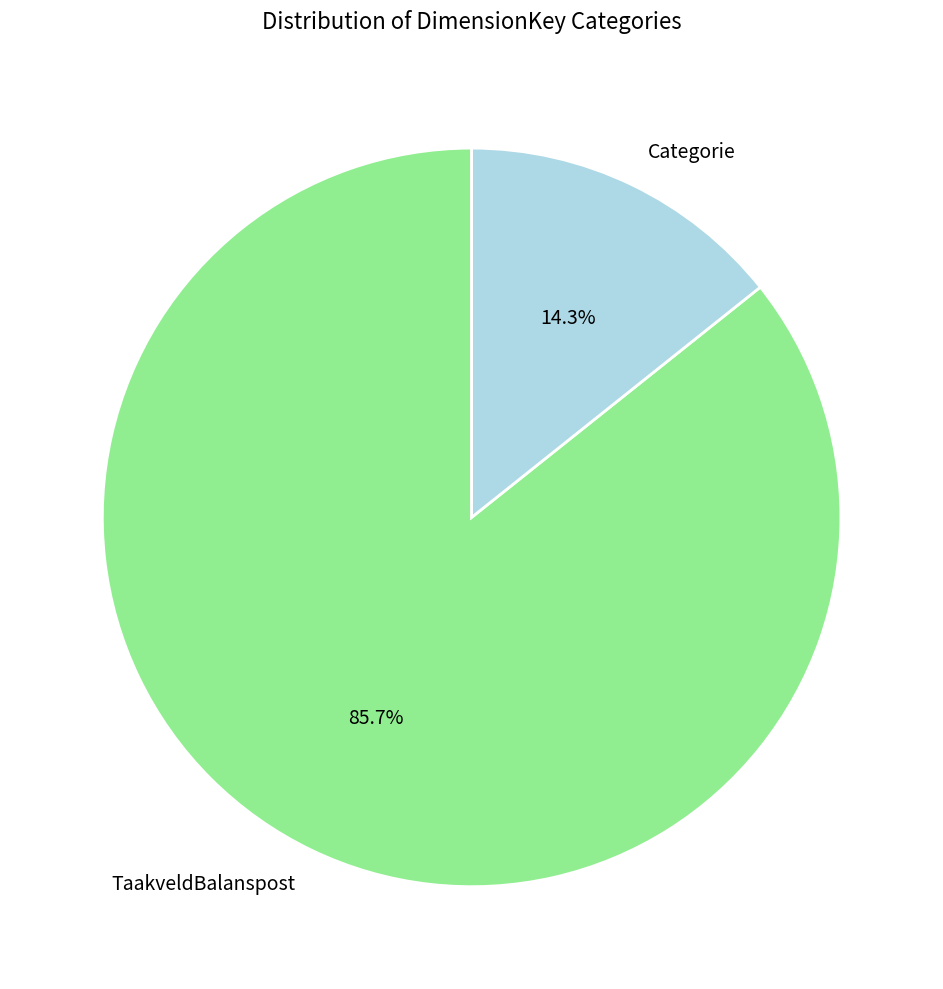

Which category has the biggest portion of the pie?

TaakveldBalanspost